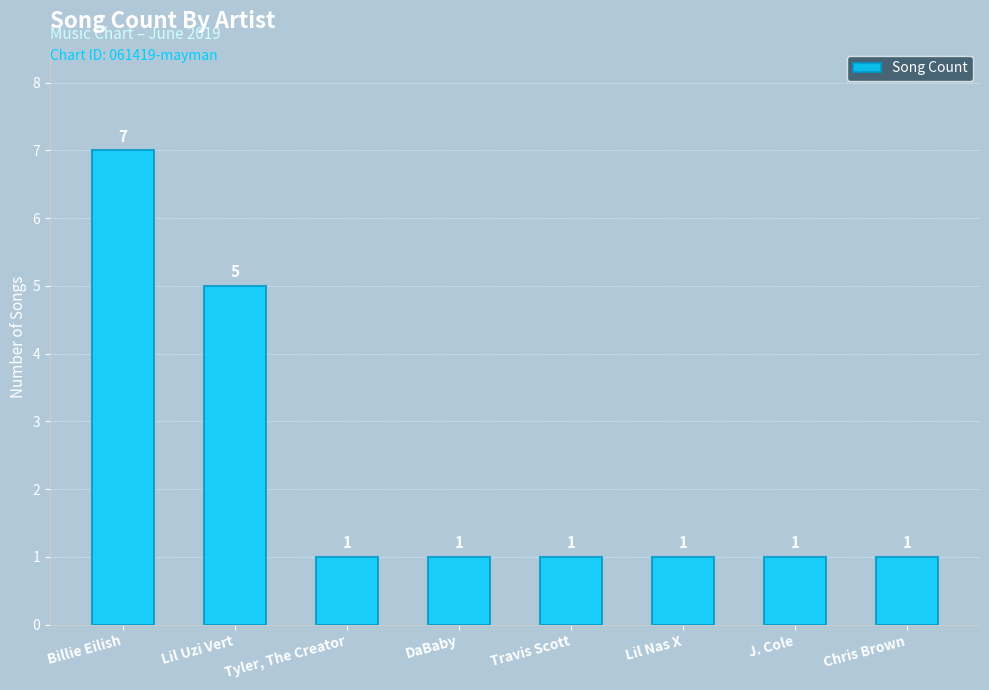

What is the difference between the maximum and minimum values?

6